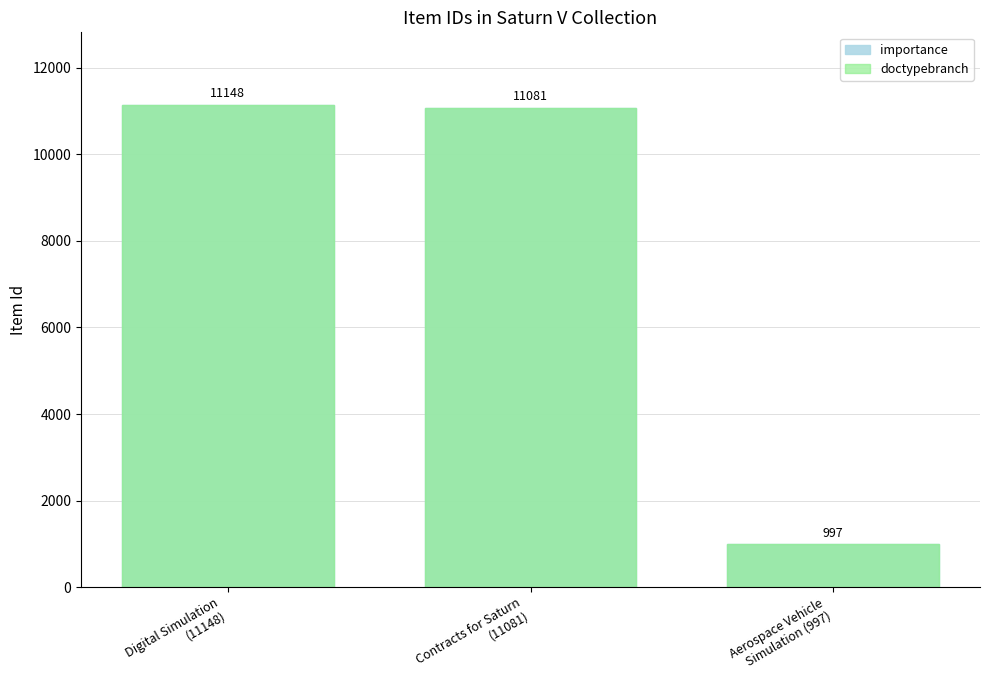

What is the smallest value displayed?

997